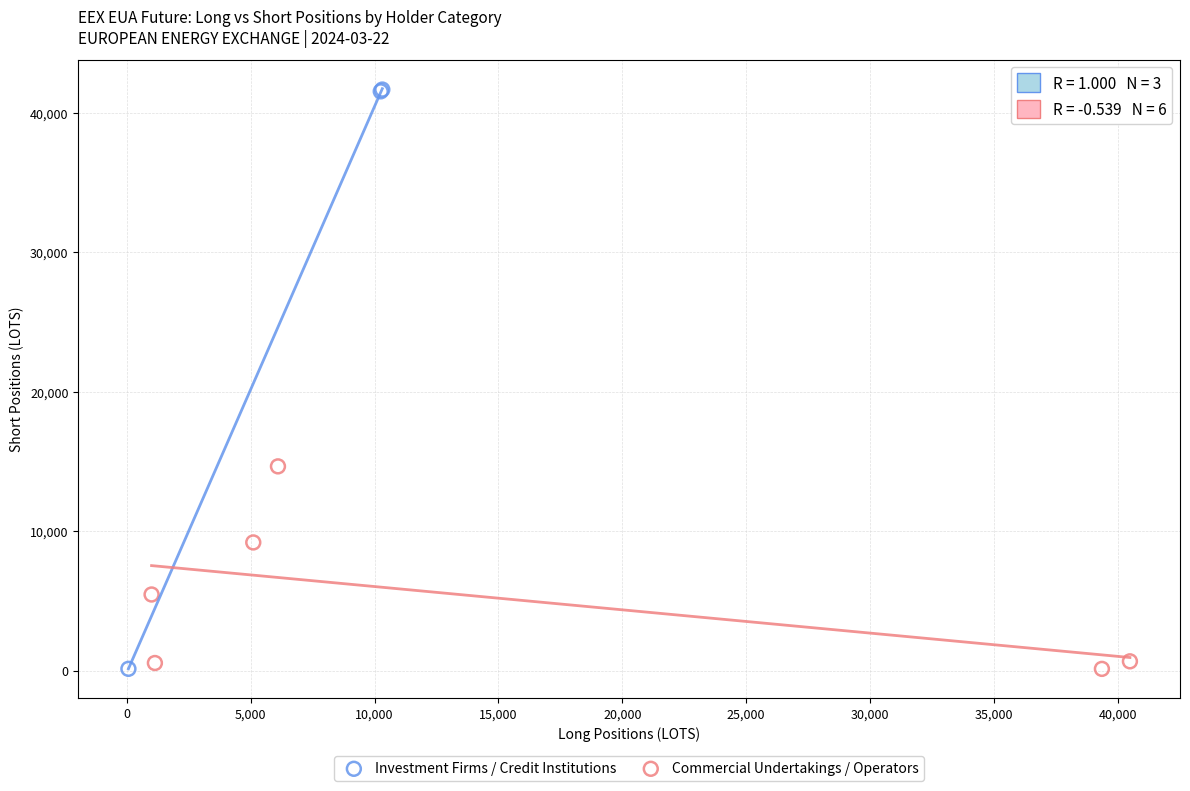

Which series has the widest spread of Y values?

Investment Firms / Credit Institutions